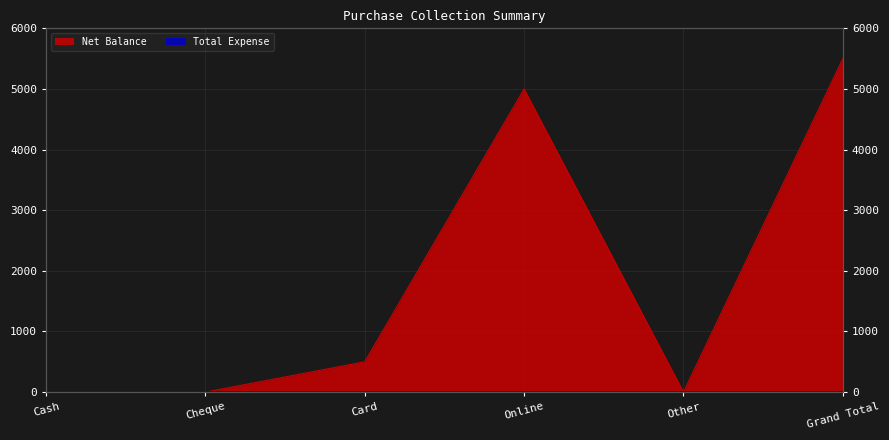

What value does the data have at Online, to the nearest 50?

5000